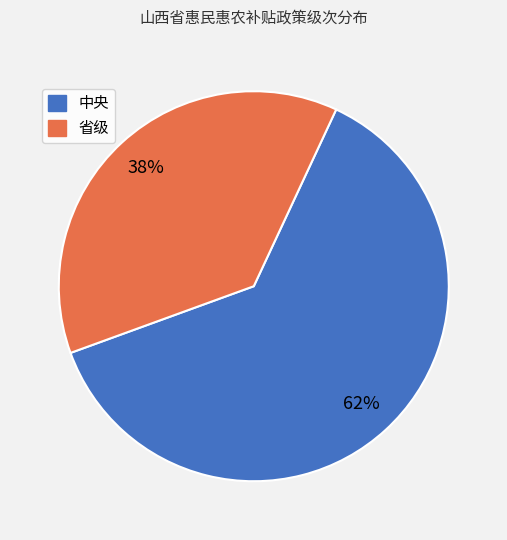

To the nearest percent, what portion does 中央 represent?

62%